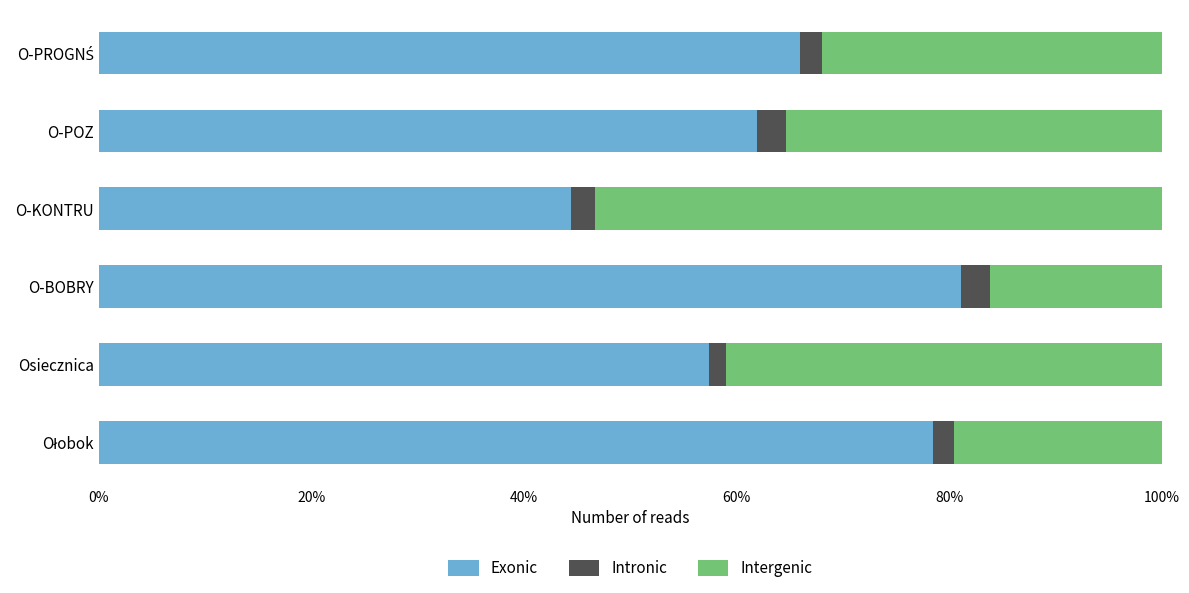

At which label does Exonic reach its peak?

O-BOBRY